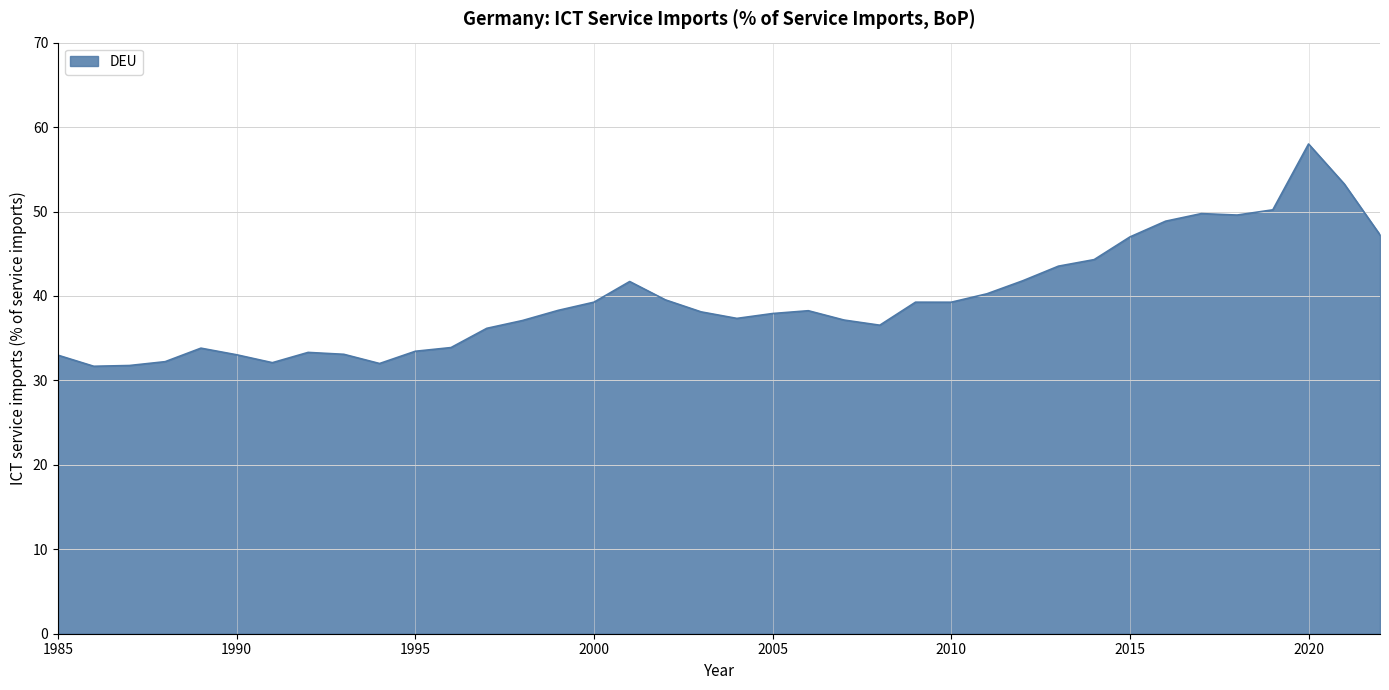

What is the greatest value displayed?

58.0